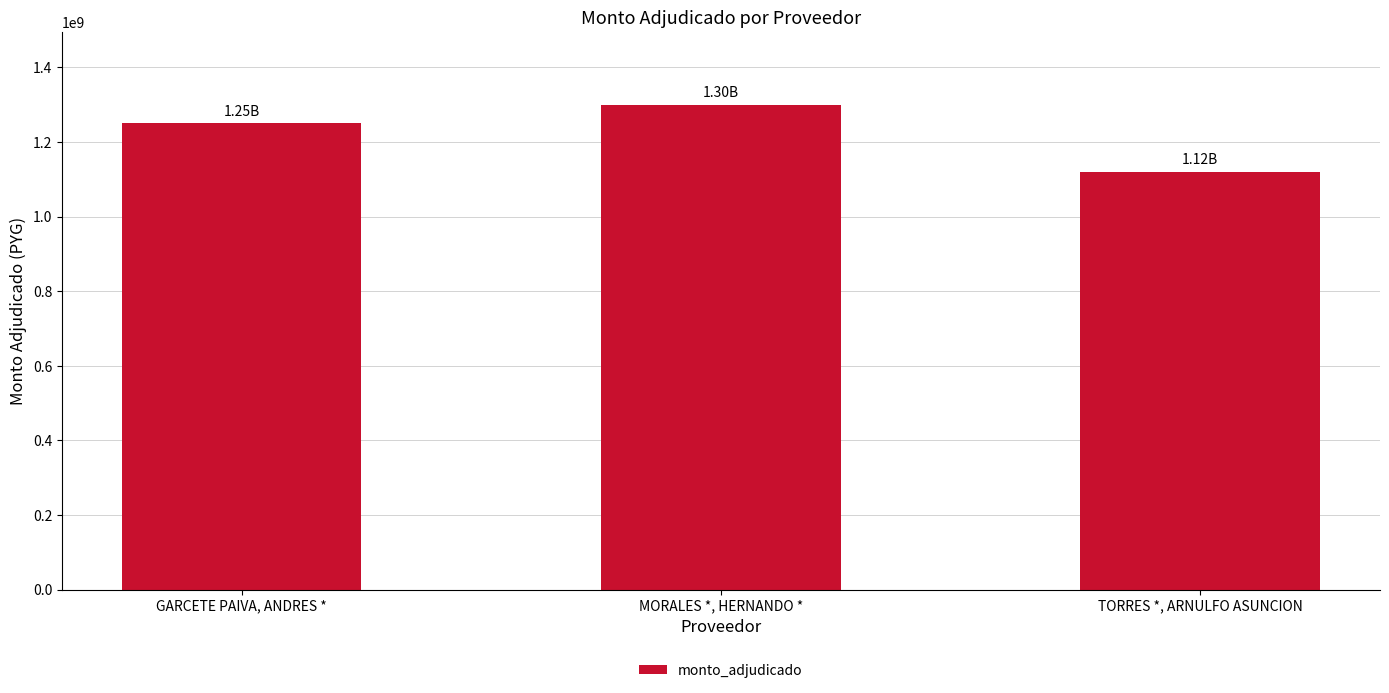

How many values are below 1250000000?

1